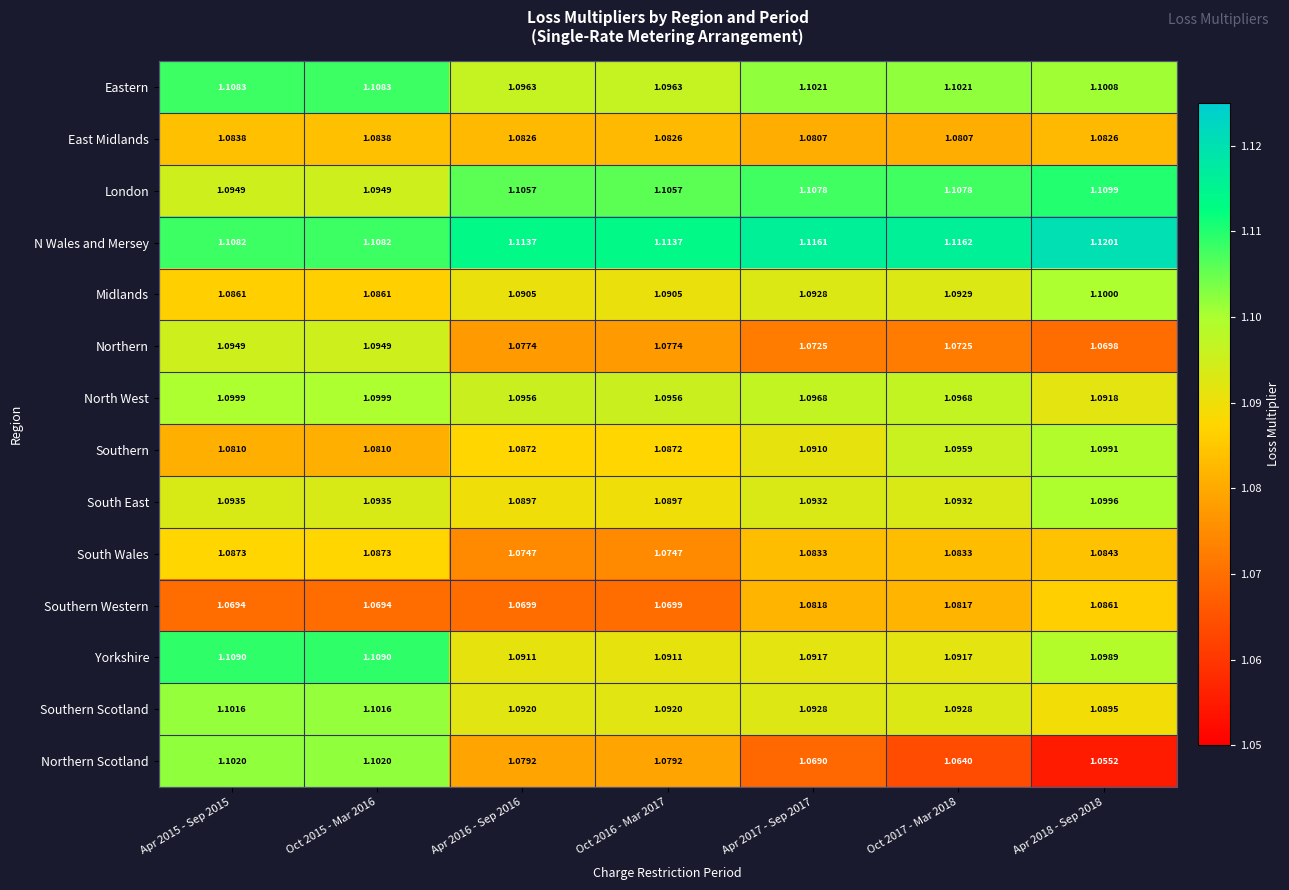

Which series changed the most between Apr 2016 - Sep 2016 and Apr 2018 - Sep 2018?

Northern Scotland